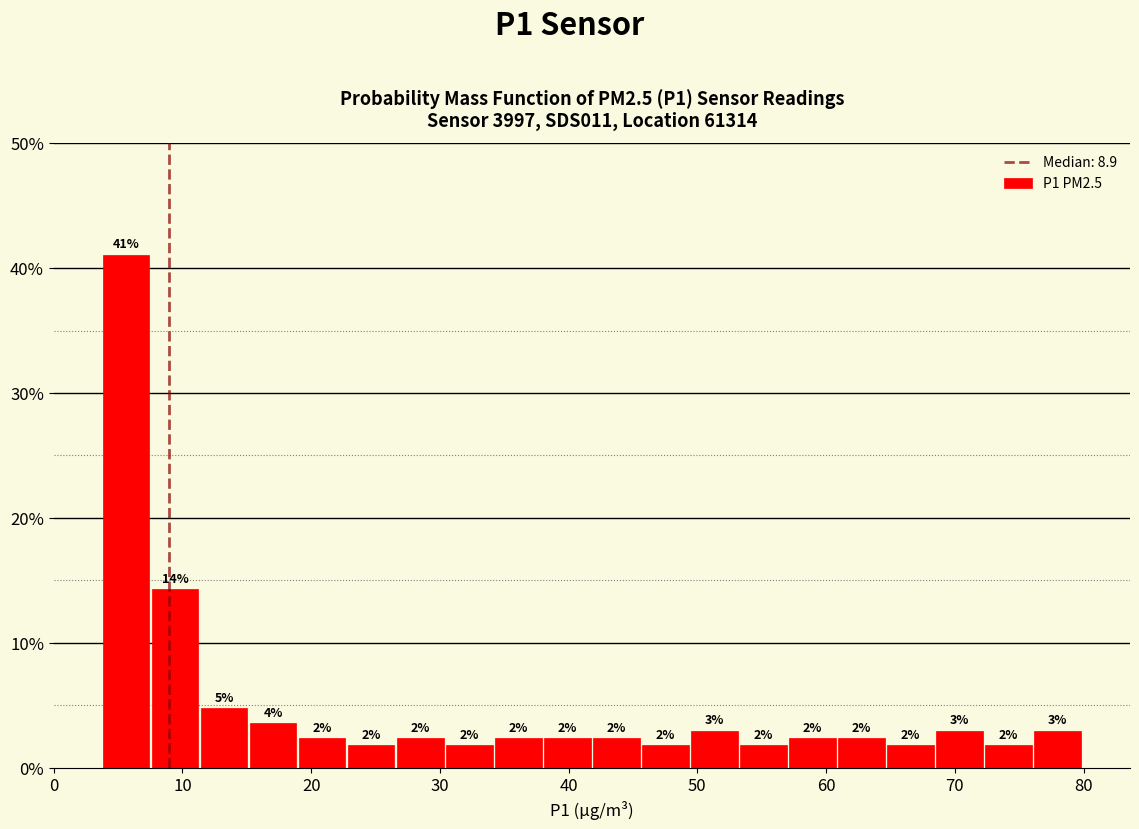

Around what value on the x-axis is the tallest bar? Give the approximate position of its centre, as read against the axis.

6